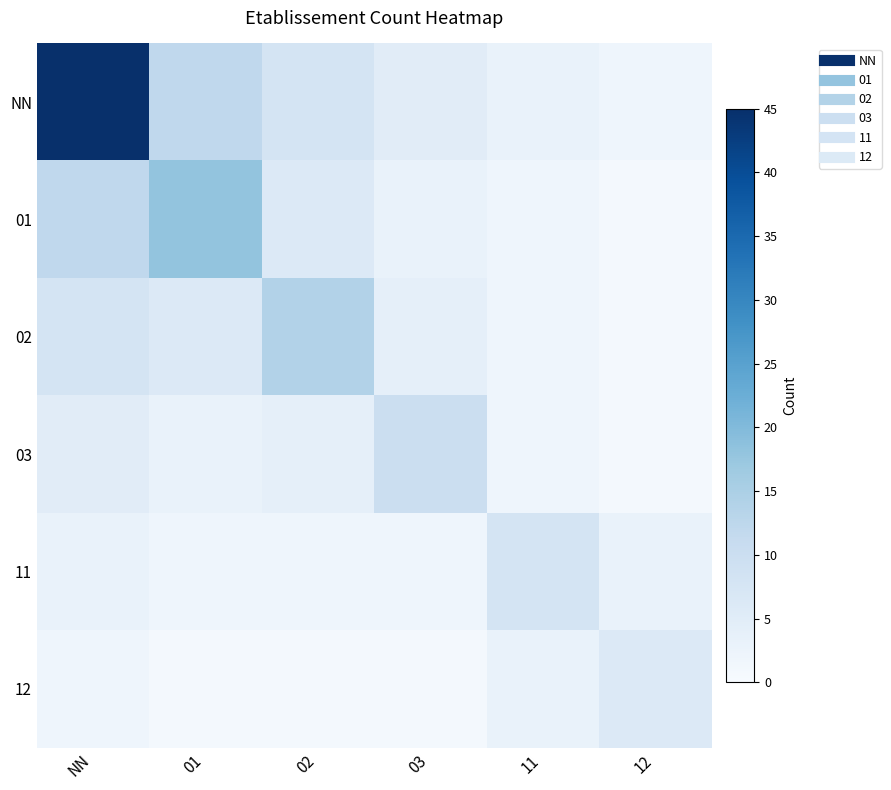

Rank the series at 12 from lowest to highest value.

01, 02, 03, NN, 11, 12